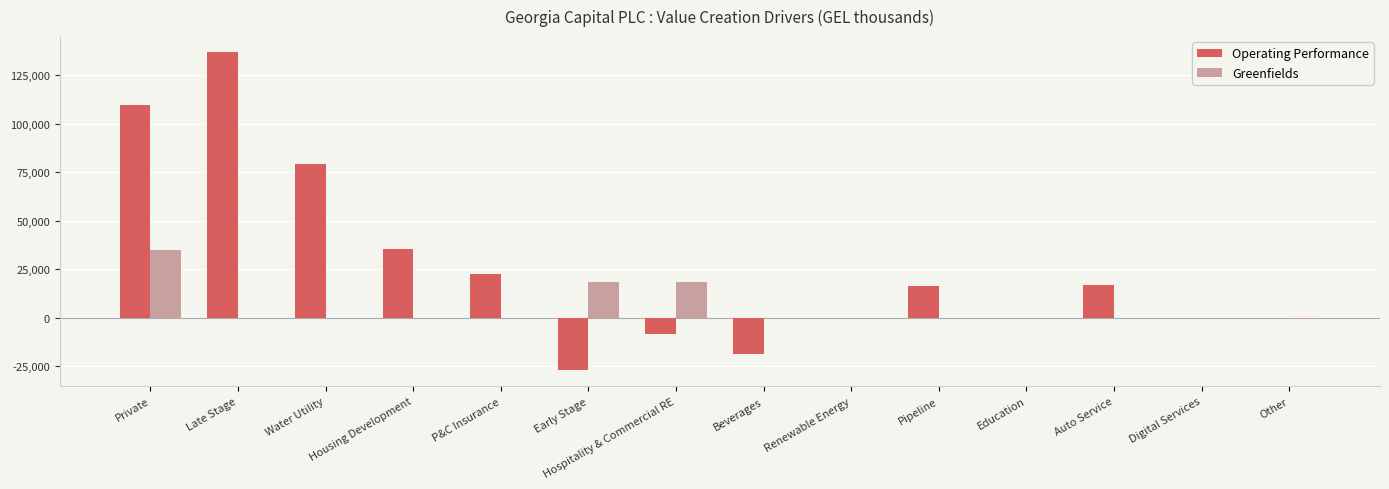

What is the highest value of the Operating Performance series?

136926